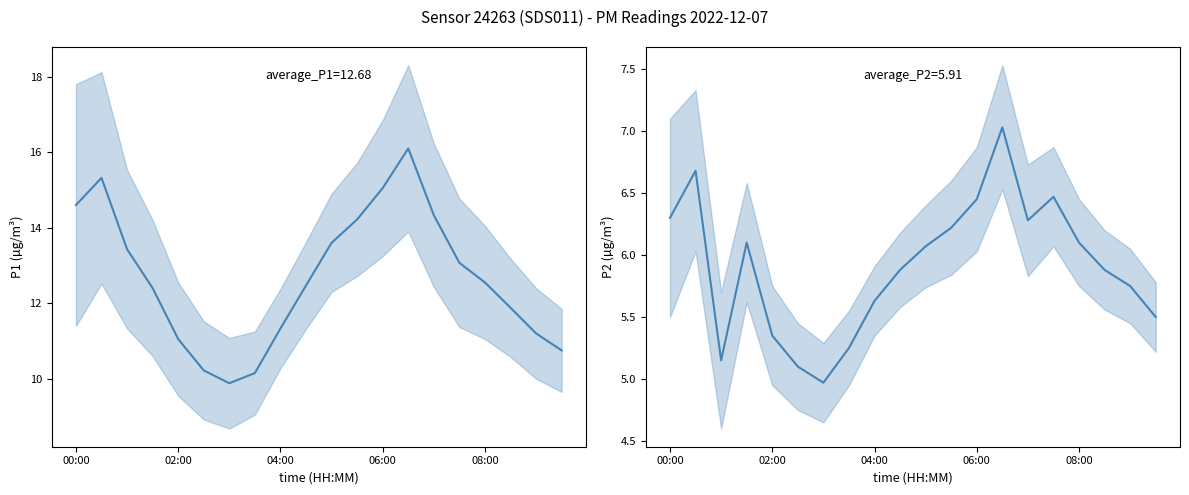

True or false: P1 and P2 cross at least once.

False